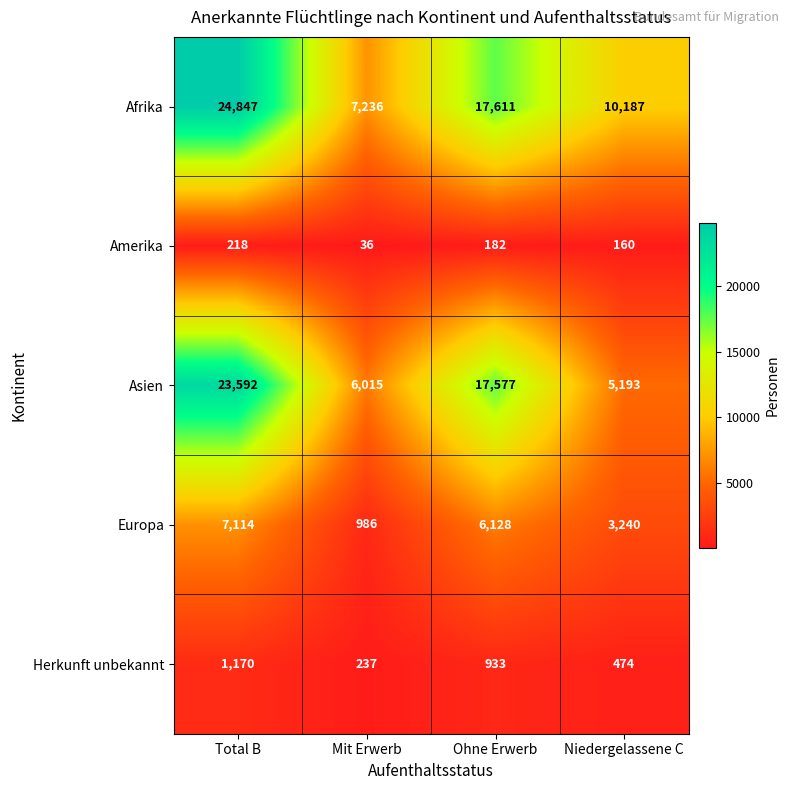

How many Europa values are between 3240 and 7114?

3